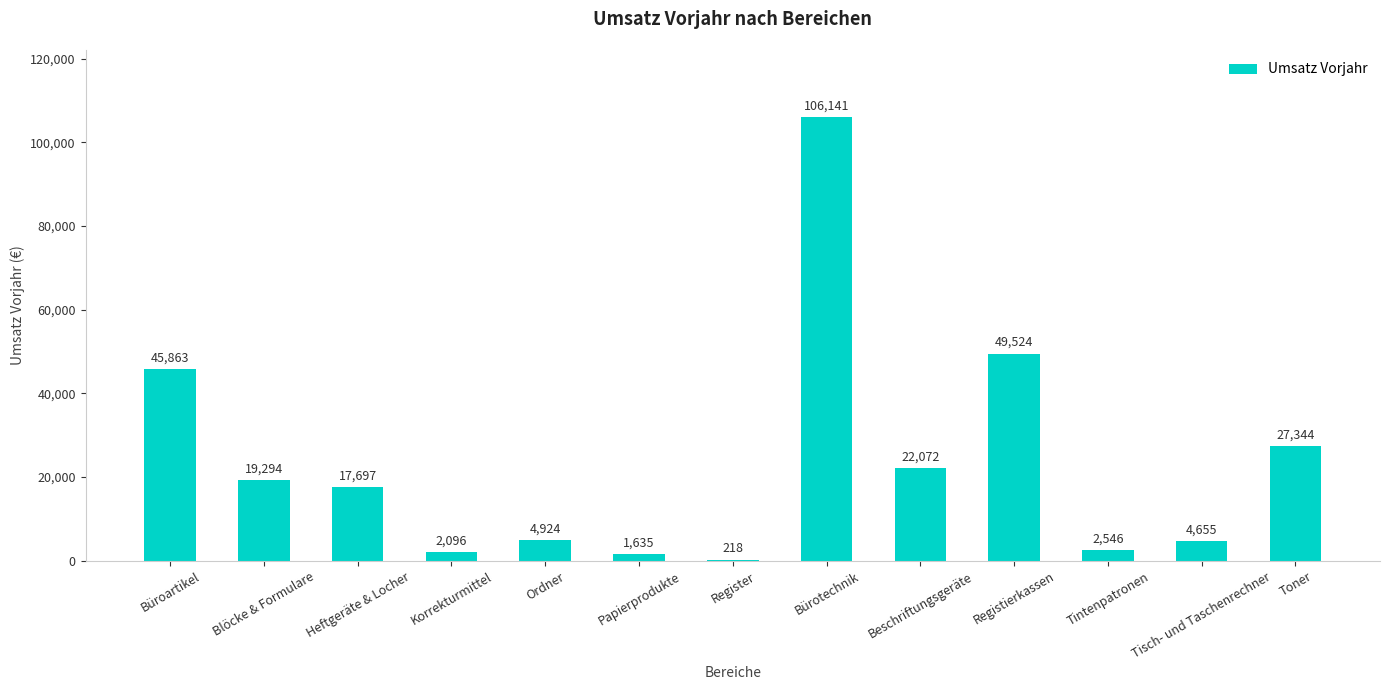

Which has a higher value, Tisch- und Taschenrechner or Blöcke & Formulare?

Blöcke & Formulare